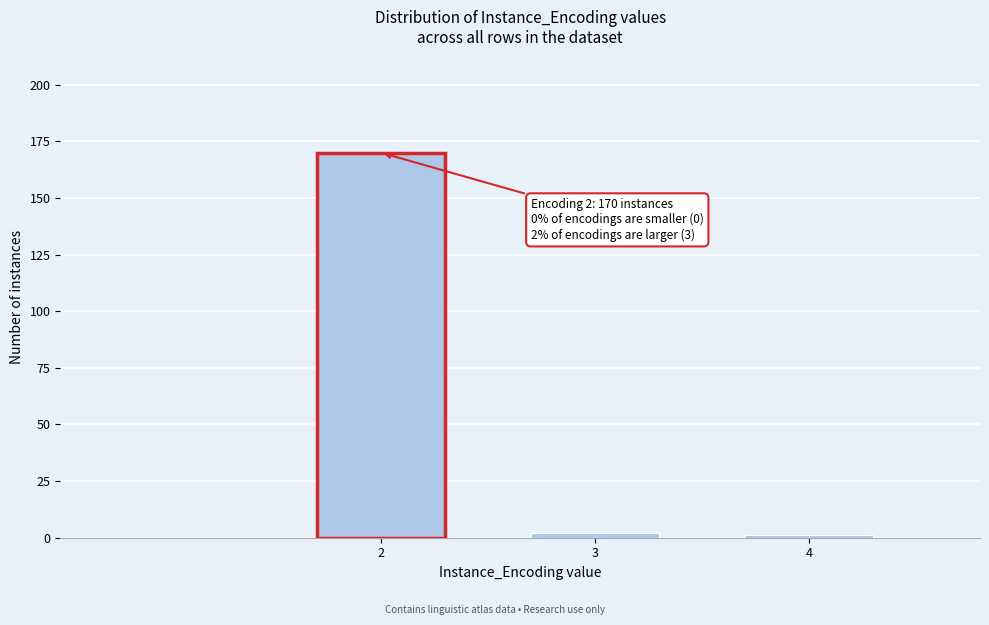

Reading right to left, what are all the values shown in this chart?

4=1	3=2	2=170